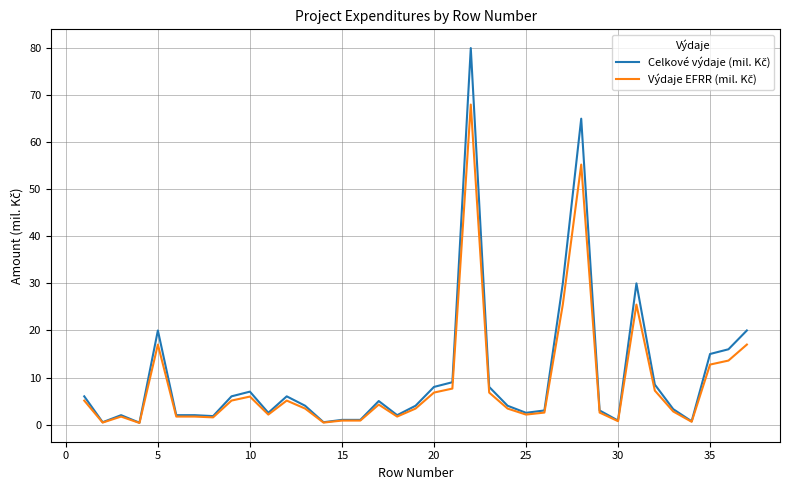

What is the greatest value displayed?

80.0